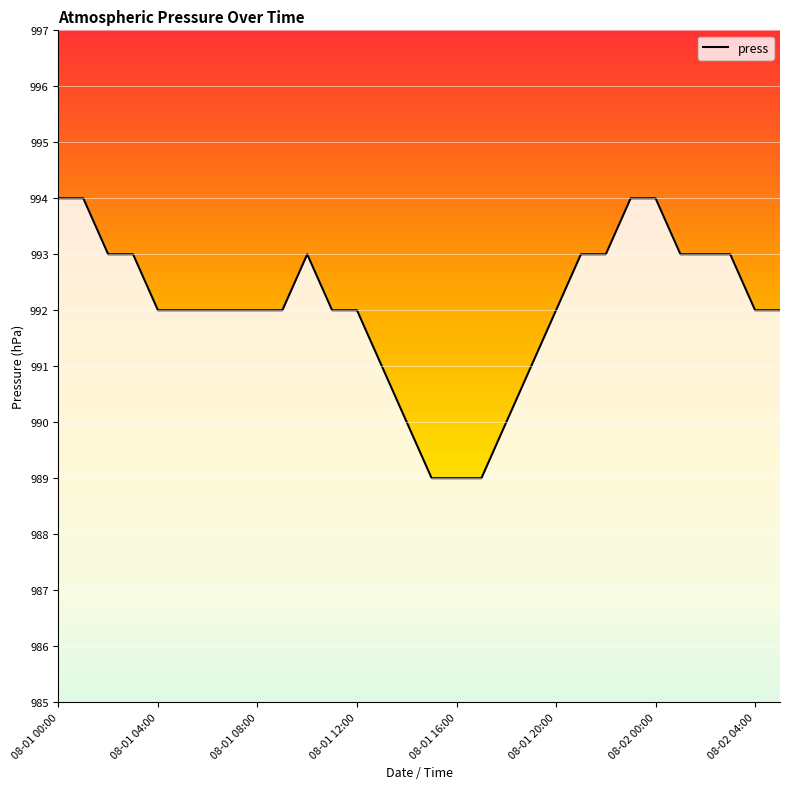

What is the difference between the maximum and minimum values?

5